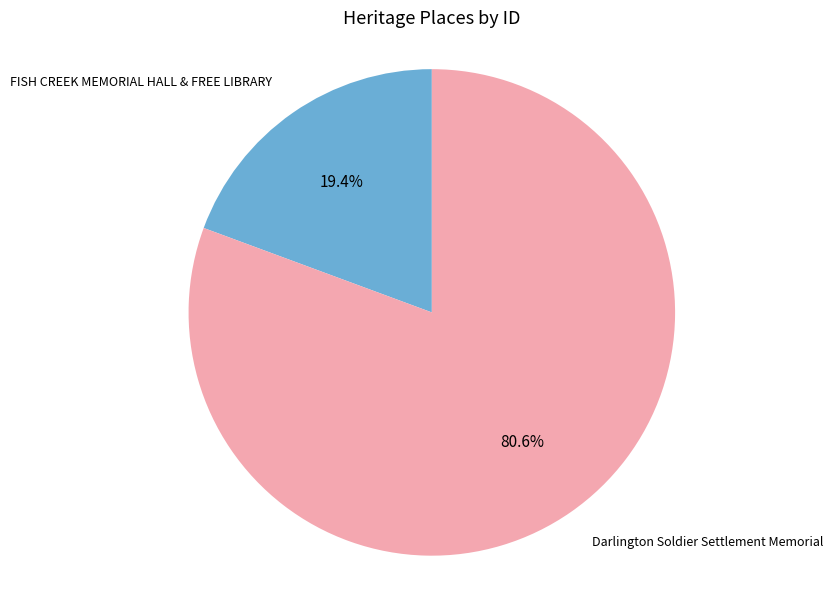

What is the total percentage of FISH CREEK MEMORIAL HALL & FREE LIBRARY and Darlington Soldier Settlement Memorial?

100.0%